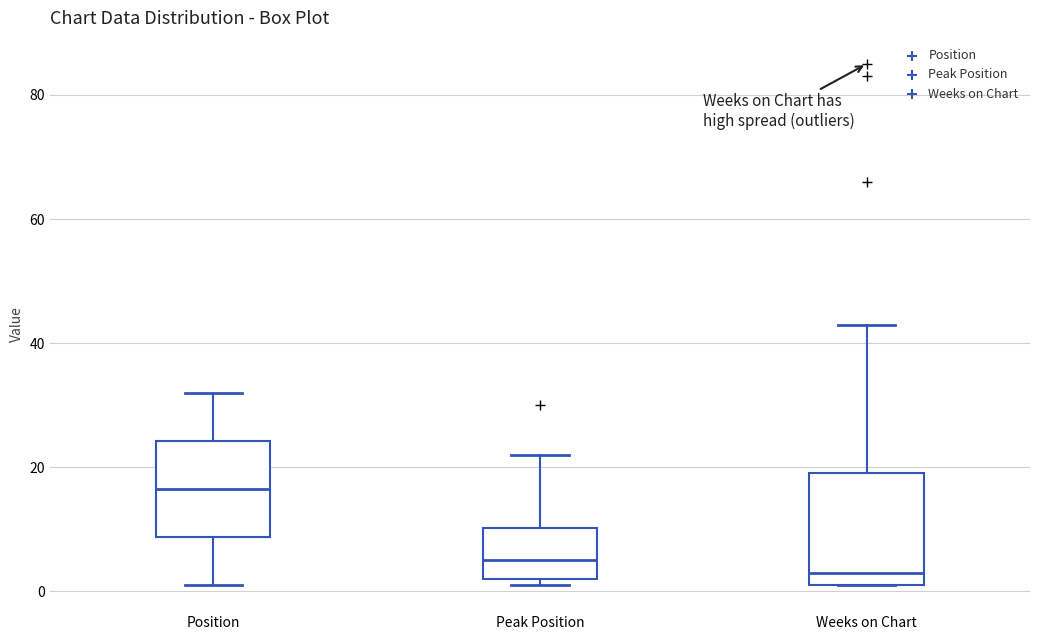

Reading left to right, read every box against the y-axis: the position of its median line, the range the box covers, and the ends of its whiskers. The values are not printed on the chart, so give them approximately, as read against the axis.

Position: median 16, box 8 to 24, whiskers 2 to 32
Peak Position: median 6, box 2 to 10, whiskers 2 (just below the box's lower edge) to 22
Weeks on Chart: median 4, box 2 to 20, whiskers 2 to 44